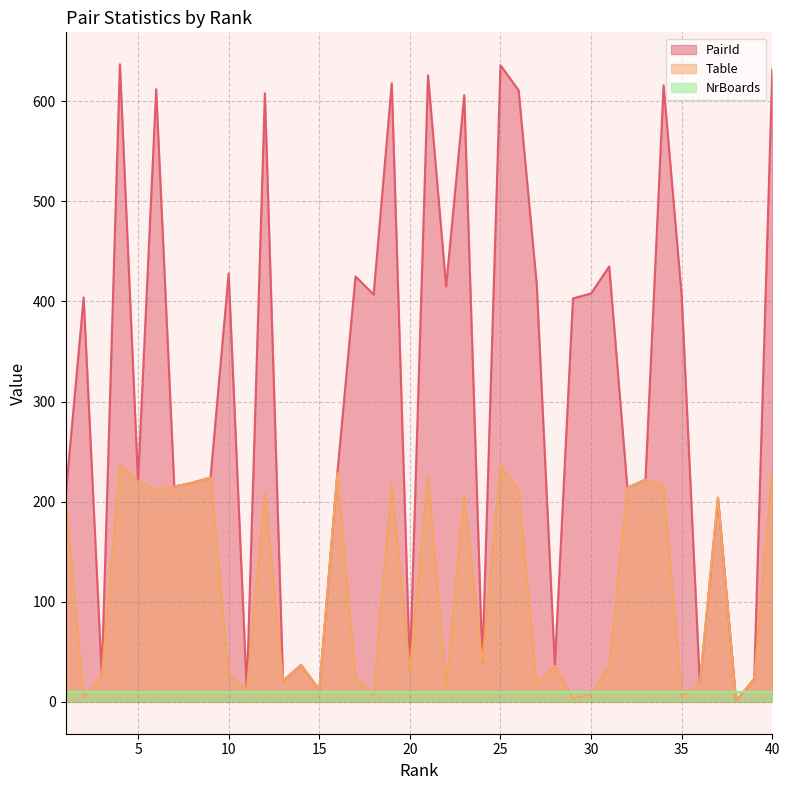

Does the chart display data point markers on the line(s)?

No